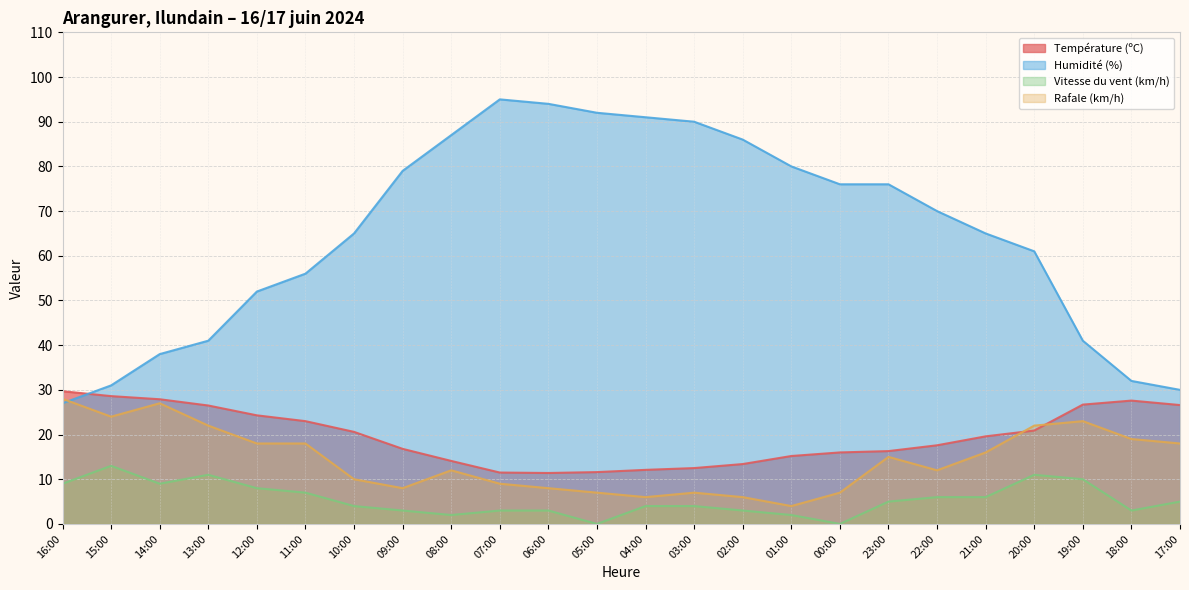

In Vitesse du vent (km/h), how many points are higher than both neighbors (excluding endpoints)?

3